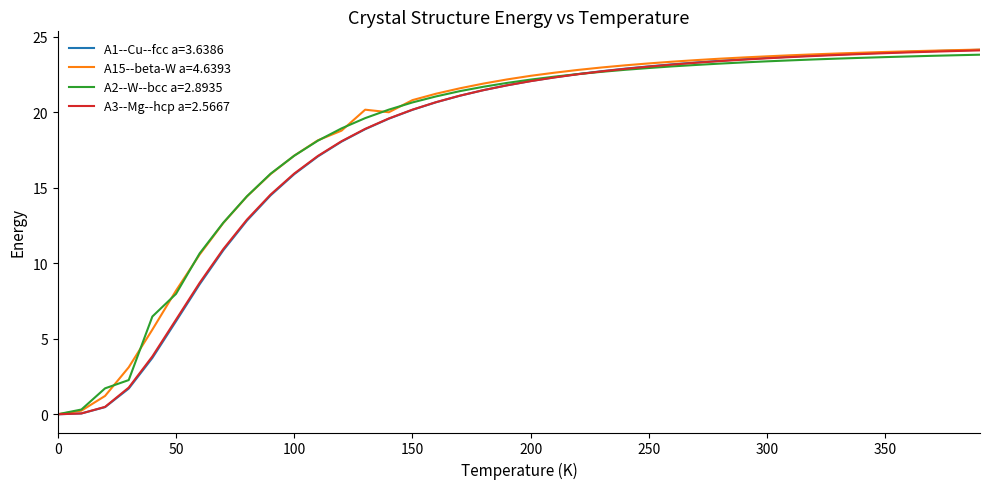

What is the greatest value displayed?

24.2